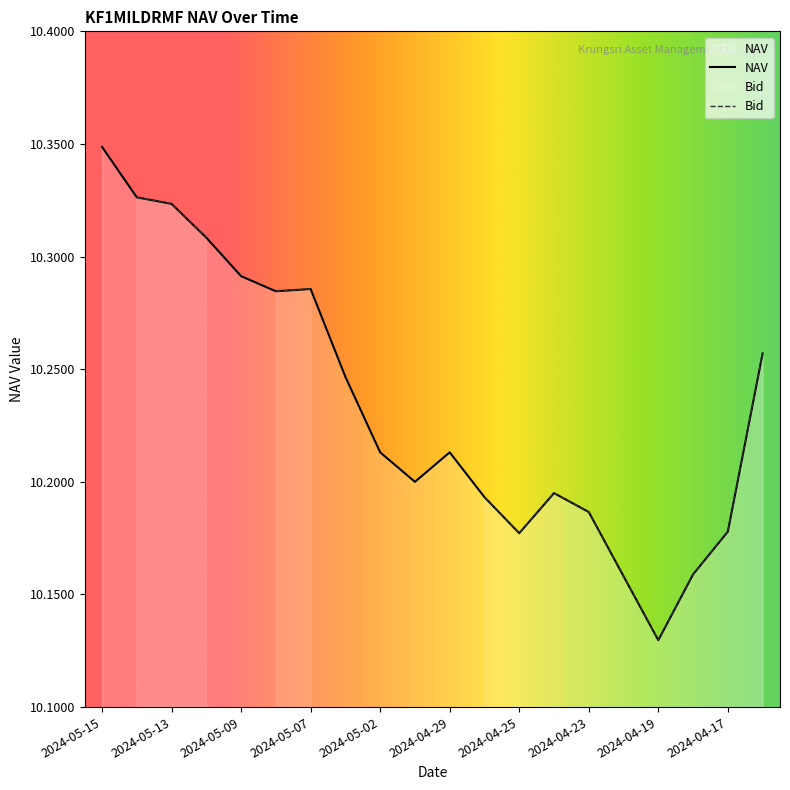

Which category has the highest value in the NAV series?

2024-05-15